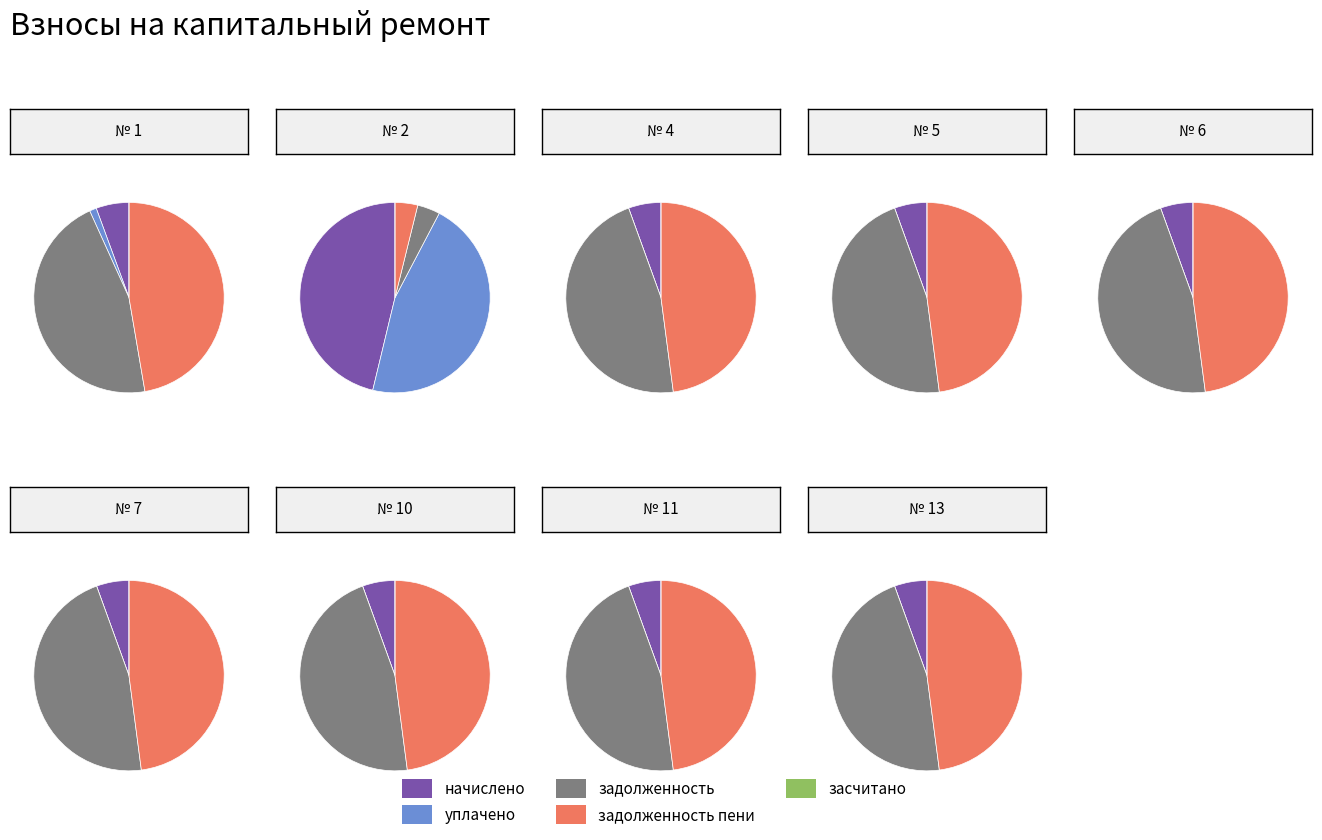

Does any single category account for the majority?

No